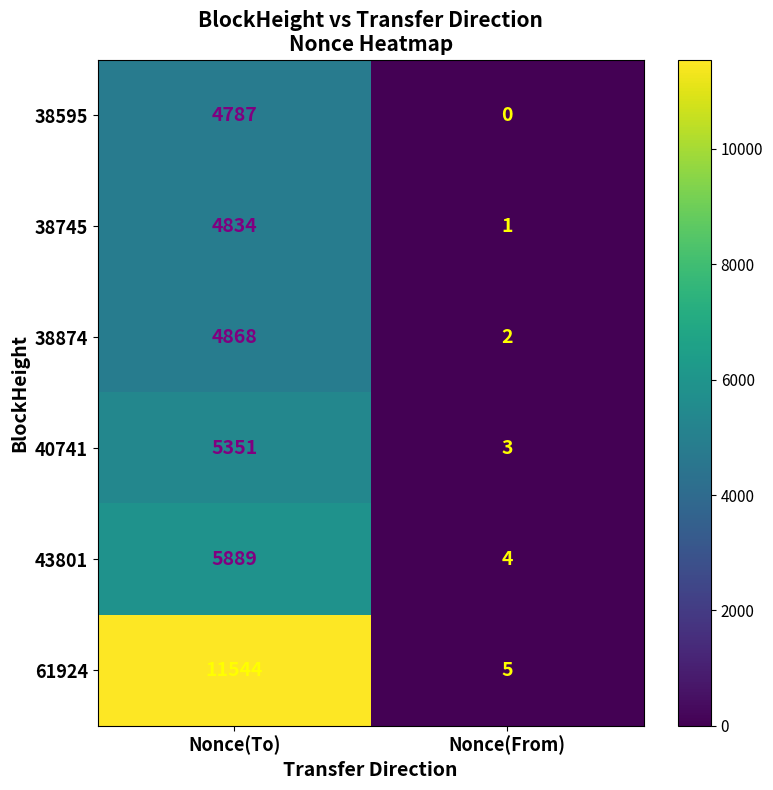

How many series are shown in this chart?

6